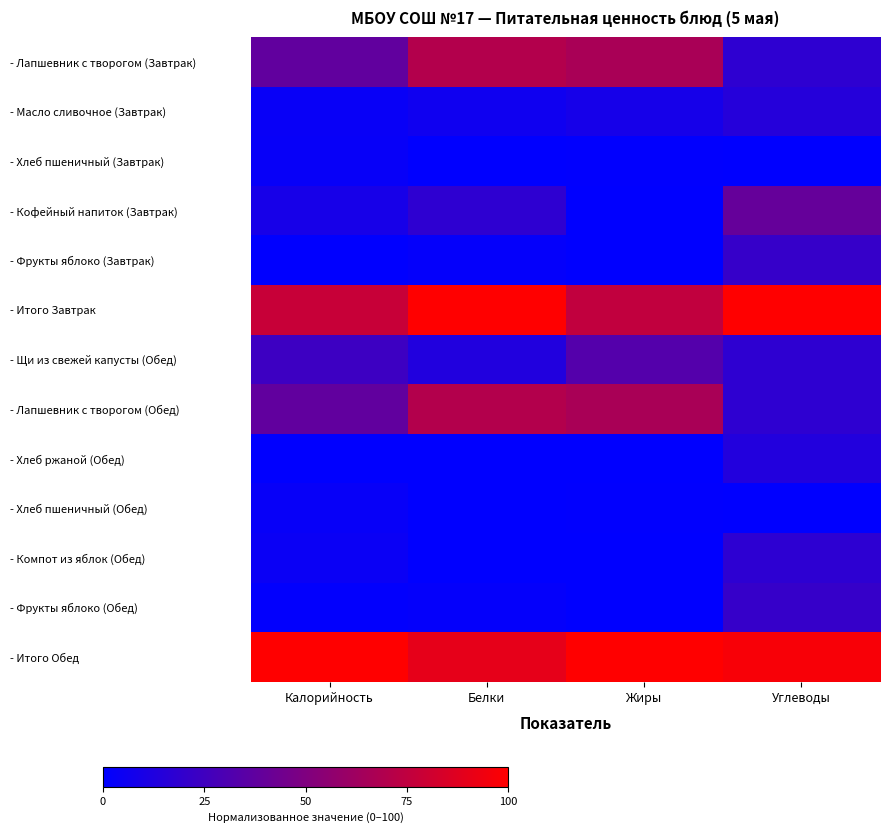

Reading right to left, what are all the values shown in this chart?

- Лапшевник с творогом (Завтрак): Углеводы=18.2	Жиры=66.3	Белки=70.3	Калорийность=37.9
- Масло сливочное (Завтрак): Углеводы=14.6	Жиры=8.7	Белки=5.9	Калорийность=3.4
- Хлеб пшеничный (Завтрак): Углеводы=0.0	Жиры=0.5	Белки=0.4	Калорийность=3.0
- Кофейный напиток (Завтрак): Углеводы=39.6	Жиры=0.0	Белки=18.3	Калорийность=9.3
- Фрукты яблоко (Завтрак): Углеводы=21.3	Жиры=0.0	Белки=1.9	Калорийность=0.3
- Итого Завтрак: Углеводы=100.0	Жиры=75.5	Белки=100.0	Калорийность=77.9
- Щи из свежей капусты (Обед): Углеводы=18.2	Жиры=33.2	Белки=13.2	Калорийность=23.8
- Лапшевник с творогом (Обед): Углеводы=18.2	Жиры=66.3	Белки=70.3	Калорийность=37.9
- Хлеб ржаной (Обед): Углеводы=13.5	Жиры=0.0	Белки=0.4	Калорийность=0.0
- Хлеб пшеничный (Обед): Углеводы=0.0	Жиры=0.5	Белки=0.4	Калорийность=3.0
- Компот из яблок (Обед): Углеводы=17.9	Жиры=0.0	Белки=0.0	Калорийность=4.1
- Фрукты яблоко (Обед): Углеводы=21.3	Жиры=0.0	Белки=1.9	Калорийность=1.1
- Итого Обед: Углеводы=97.0	Жиры=100.0	Белки=90.1	Калорийность=100.0